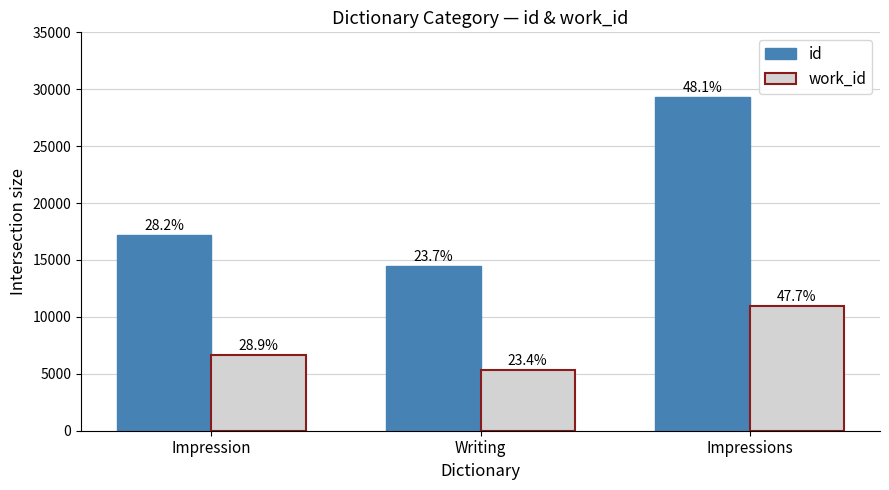

Which has a higher value, Impressions or Writing?

Impressions